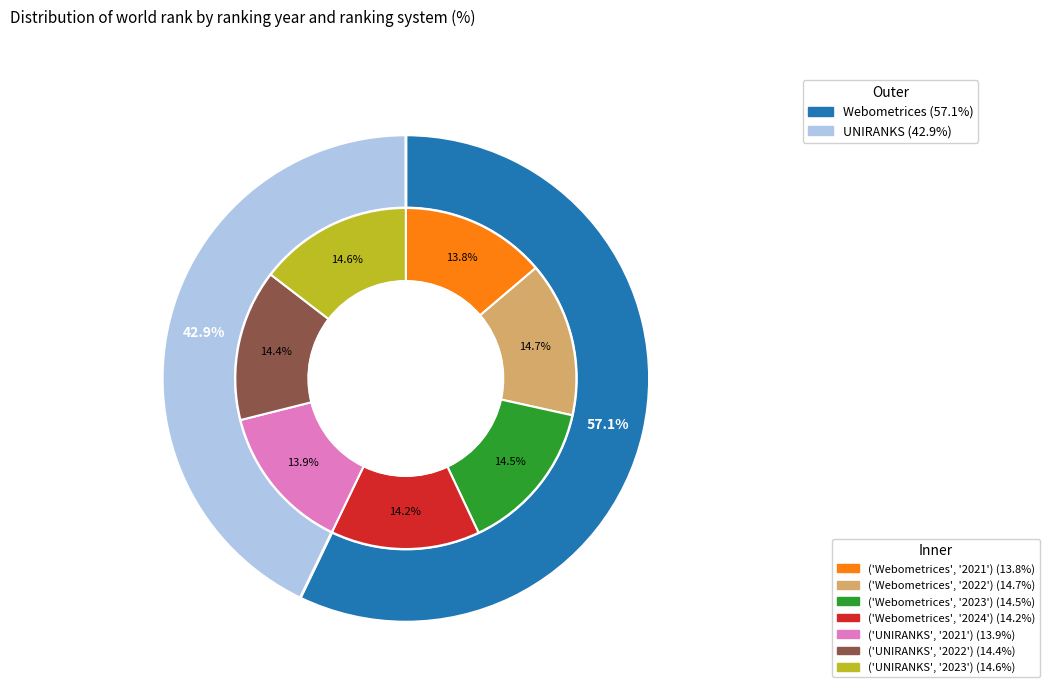

Approximately how many times larger is the value at 2024 compared to 2021?

1.0